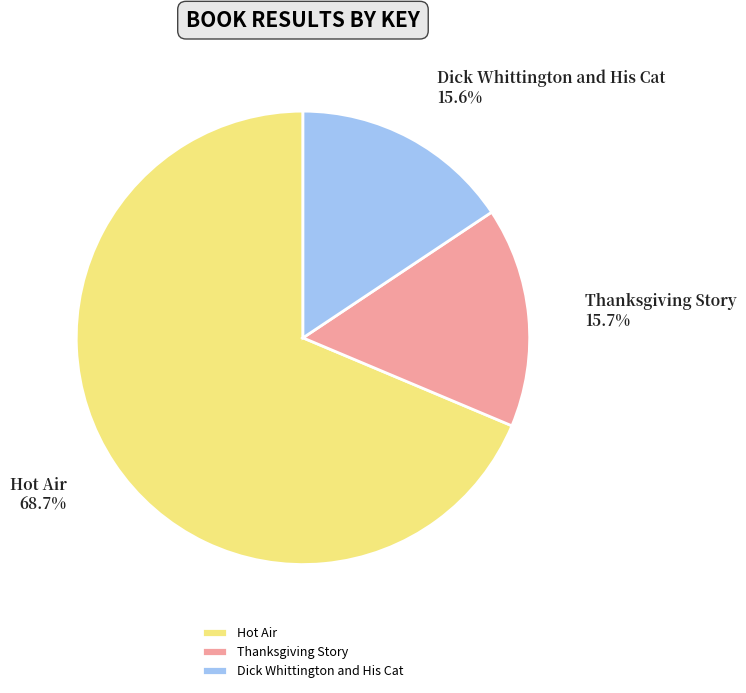

To the nearest percent, what percentage of the pie is Dick Whittington and His Cat?

16%